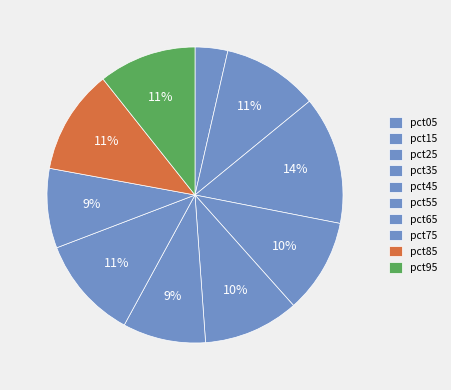

How many slices are in this pie chart?

10